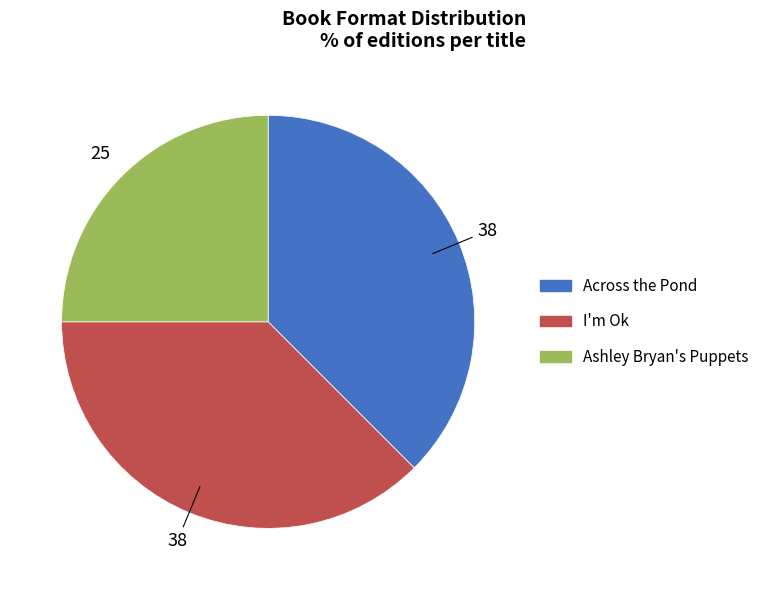

Is there any slice that represents more than half of the pie?

No